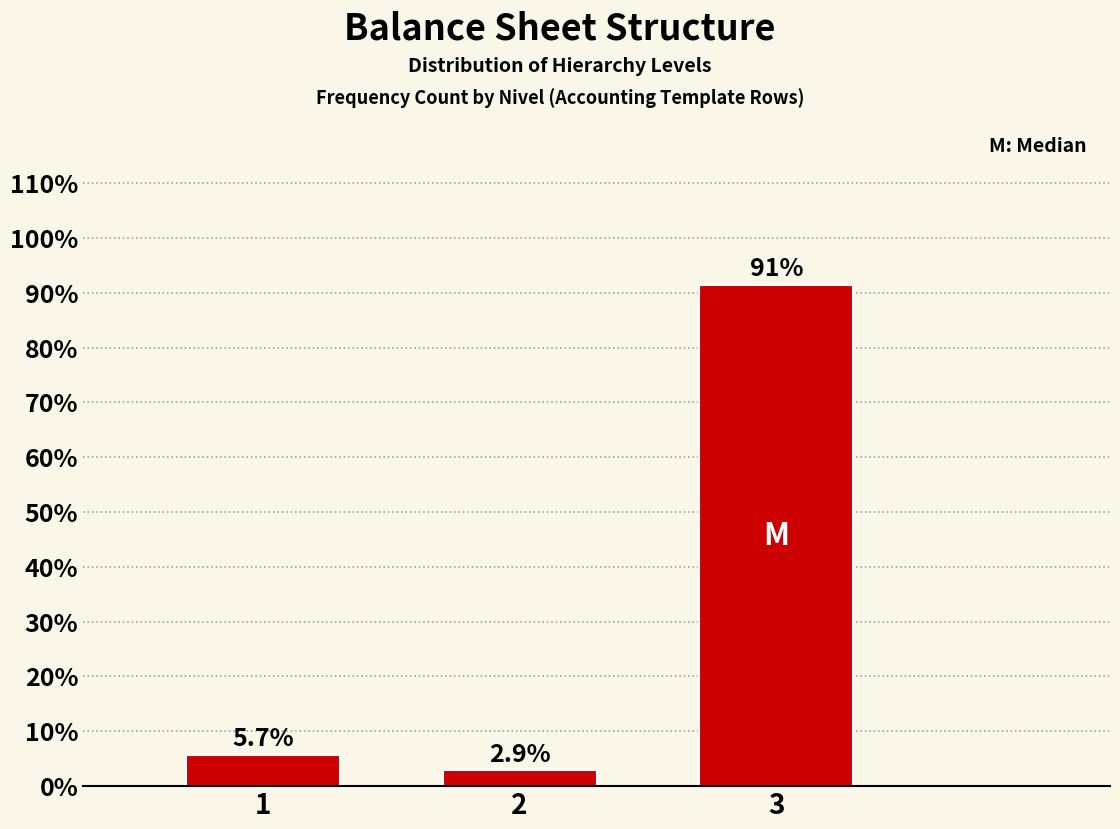

Reading left to right, what are all the values shown in this chart?

1=5.7	2=2.9	3=91.4